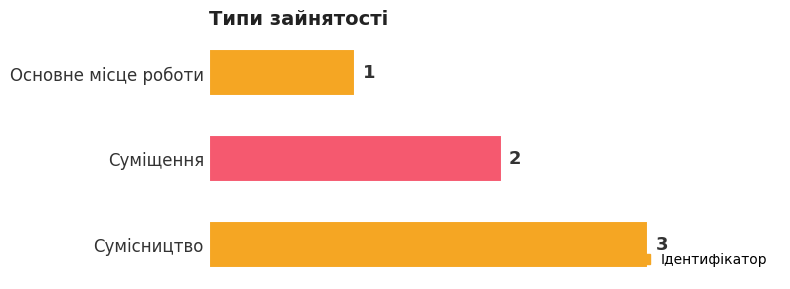

Approximately how many times larger is the value at Сумісництво compared to Суміщення?

1.5